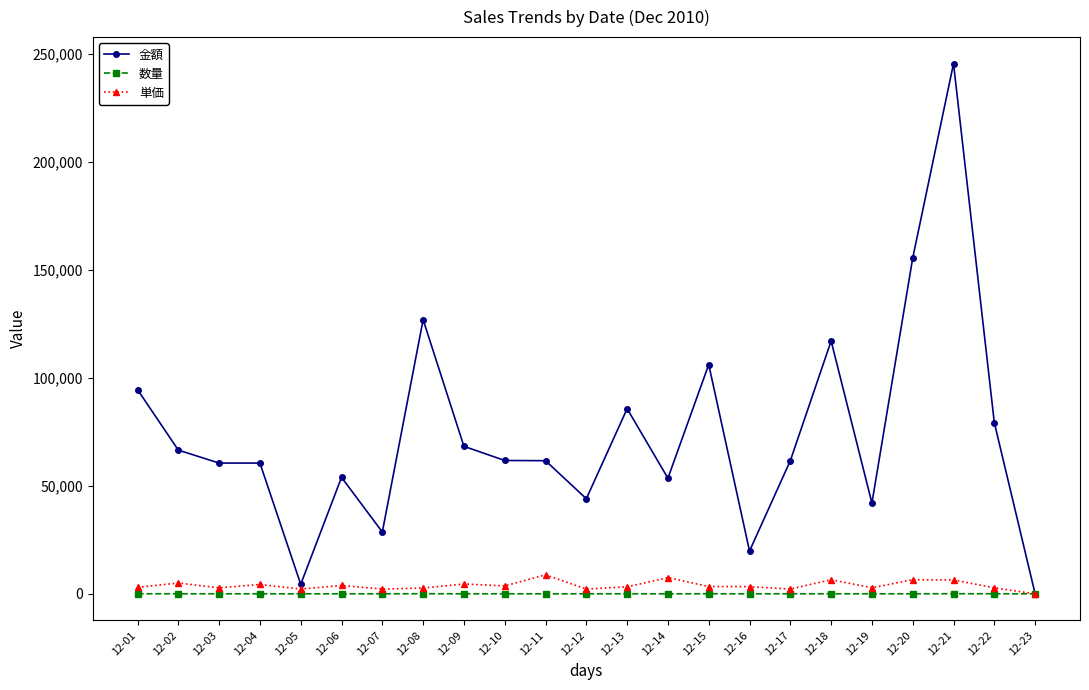

At which label does 単価 first exceed 3300?

12-02